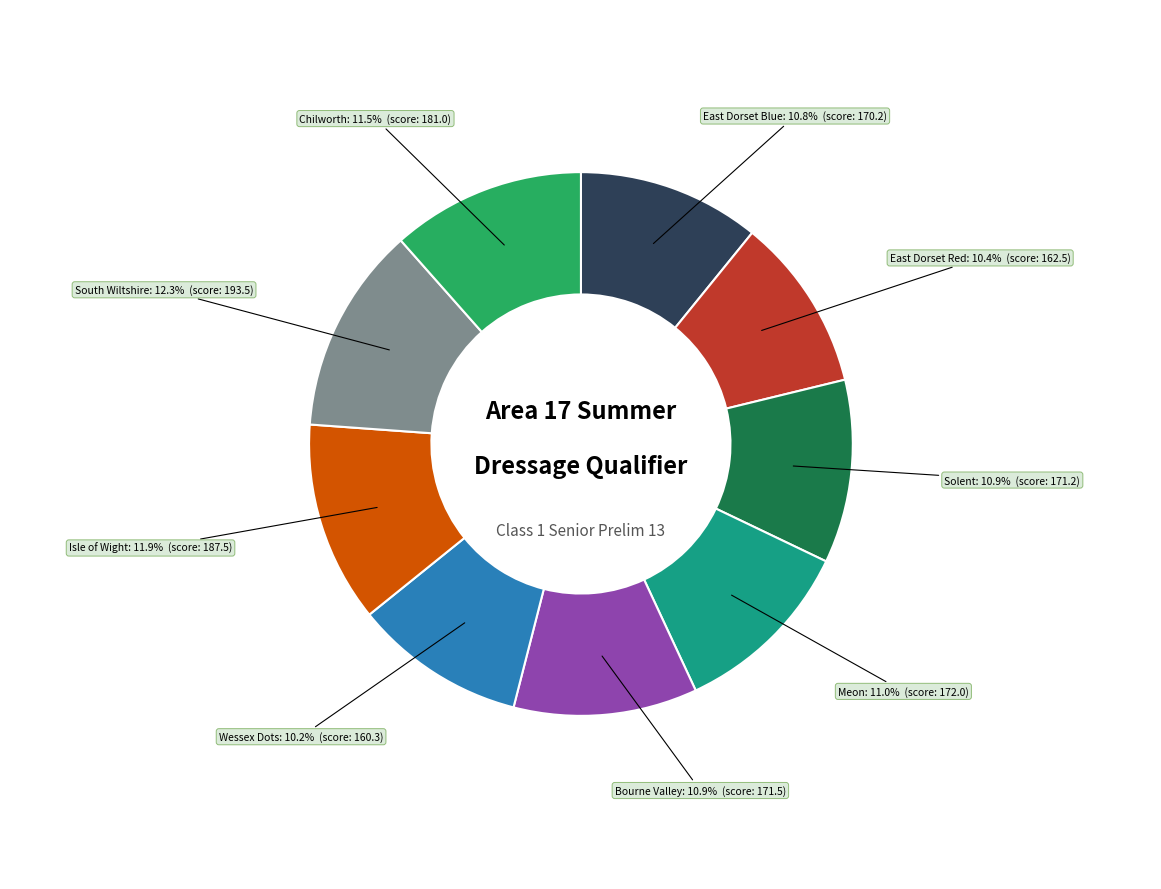

To the nearest percent, what is the difference between the Solent and South Wiltshire slice percentages?

1%